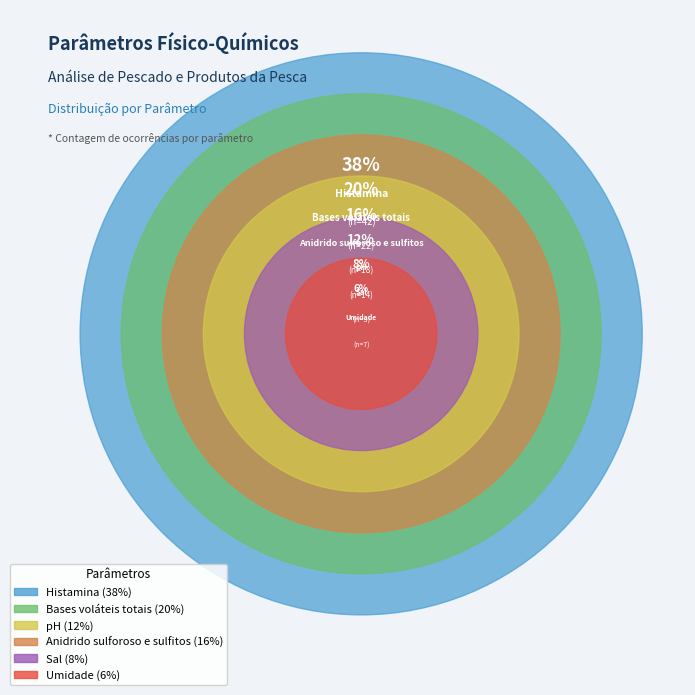

What is the change in value from Sal to Umidade?

-2